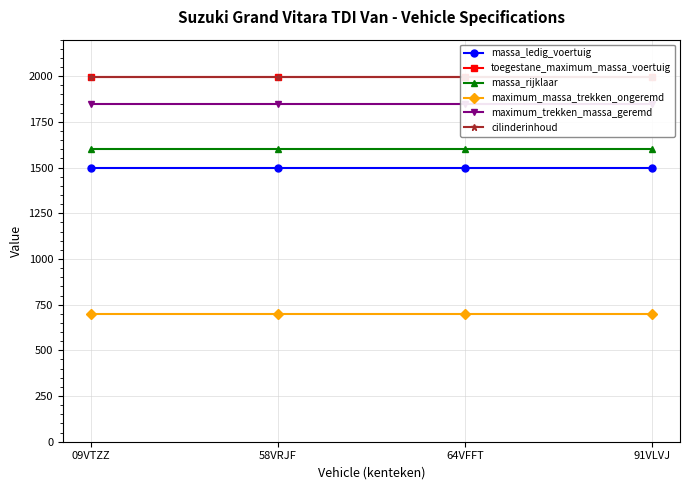

How many categories are shown in the chart?

4